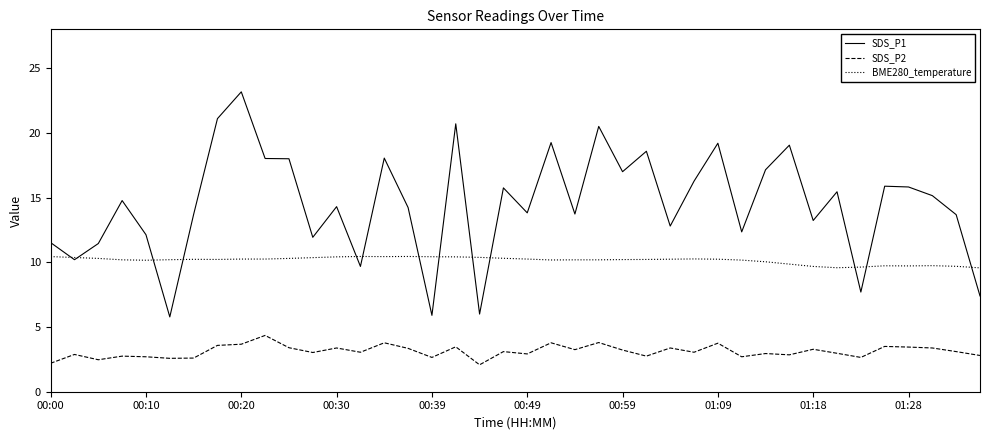

Rank the series by their maximum value, from lowest to highest.

SDS_P2, BME280_temperature, SDS_P1